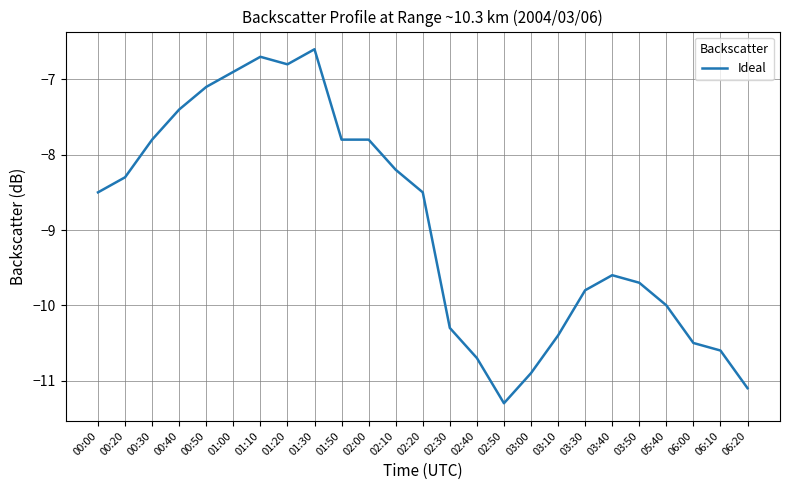

What value does the data have at 05:40?

-10.0